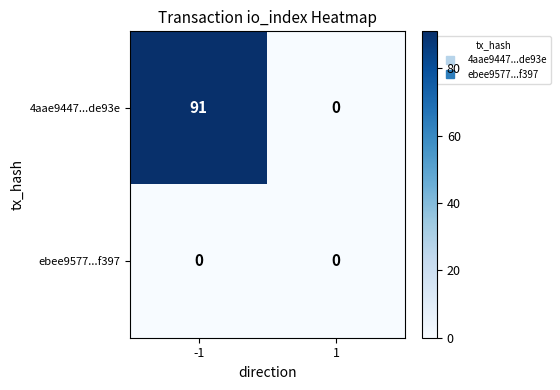

At which category is the sum across all series the highest?

-1